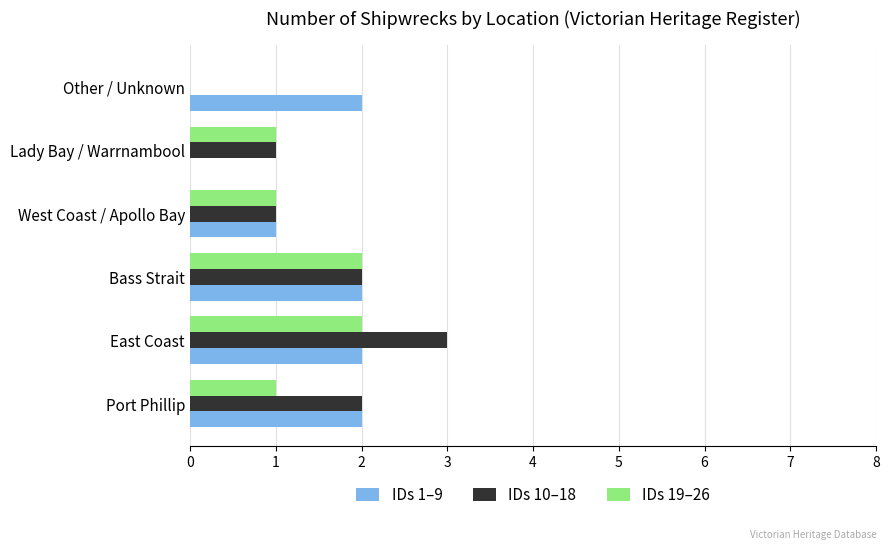

Which label corresponds to the largest value in the chart?

East Coast